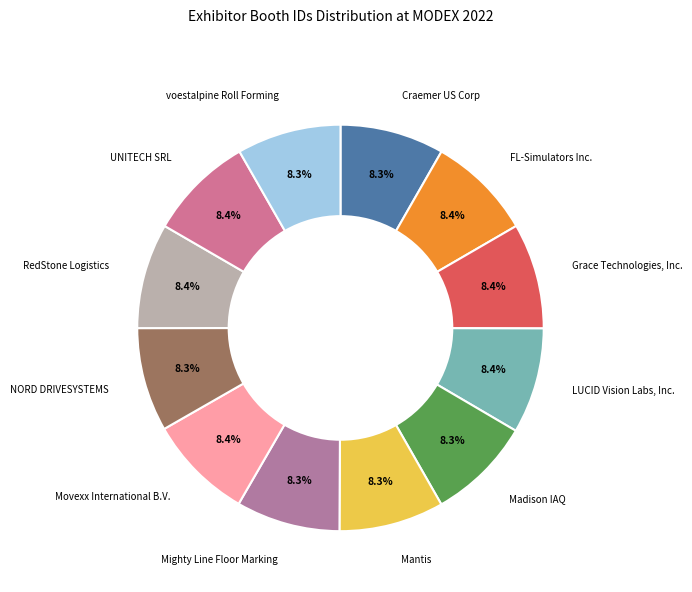

What percentage is the LUCID Vision Labs, Inc. slice, to the nearest percent?

8%